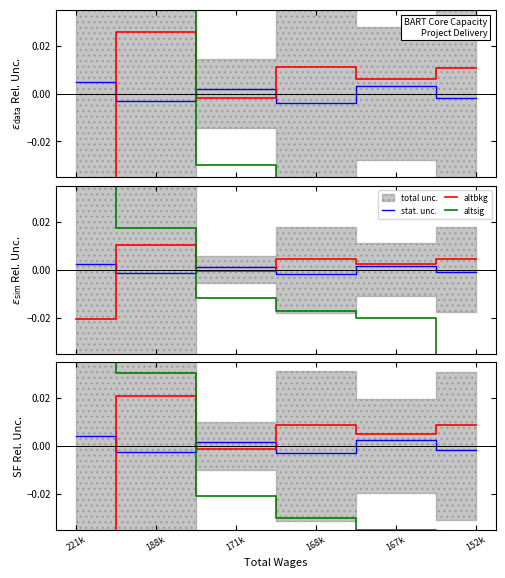

How many stat. unc. values are between 0 and 1?

3